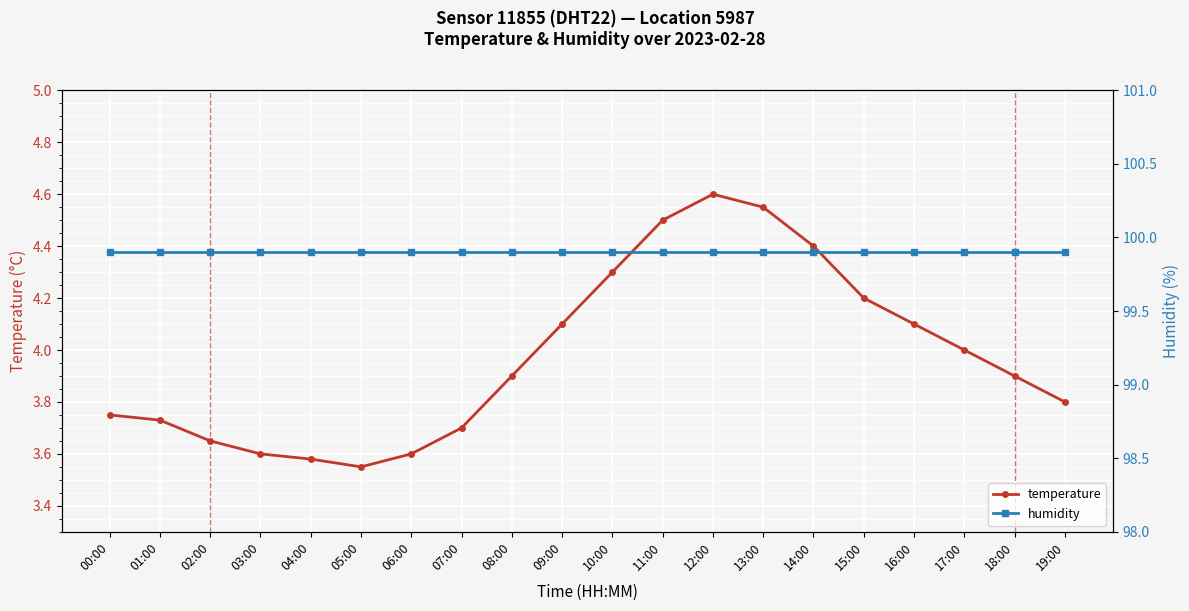

At which category does temperature reach its first local peak?

12:00